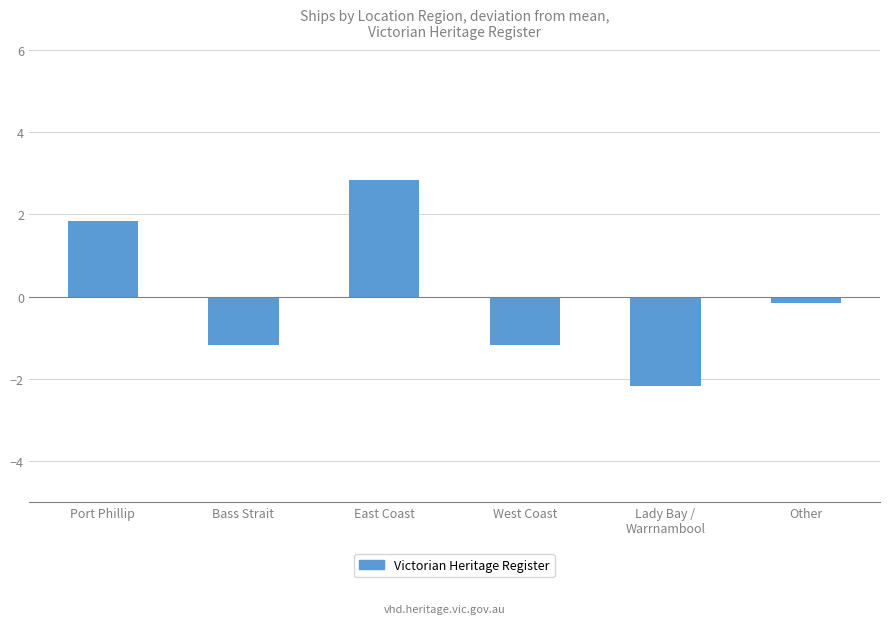

Where does the data first go above 0?

Port Phillip